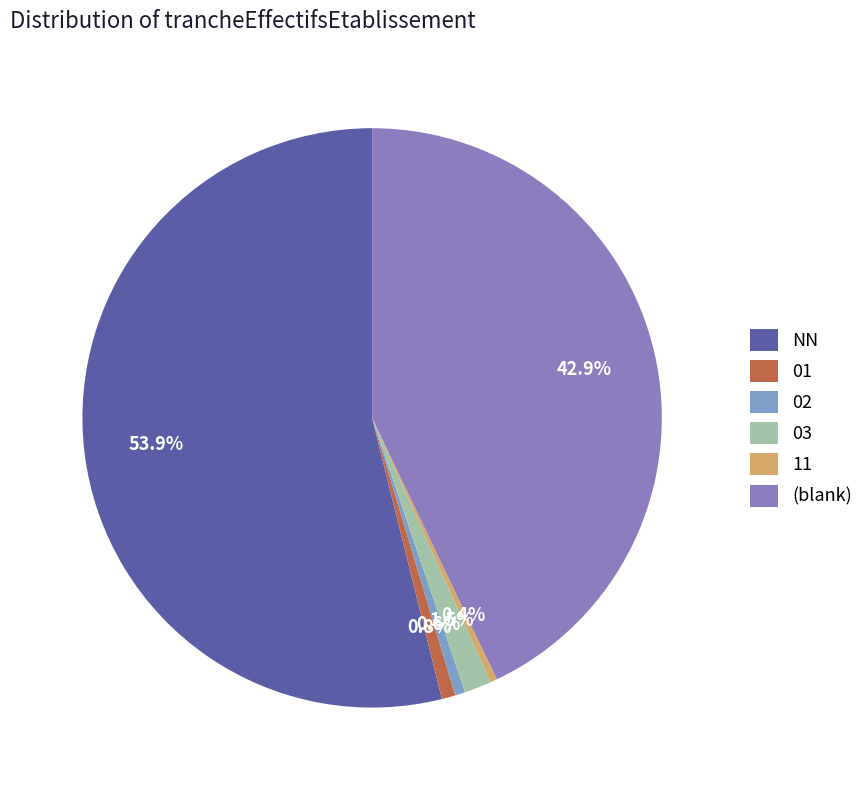

Does any single category account for the majority?

Yes